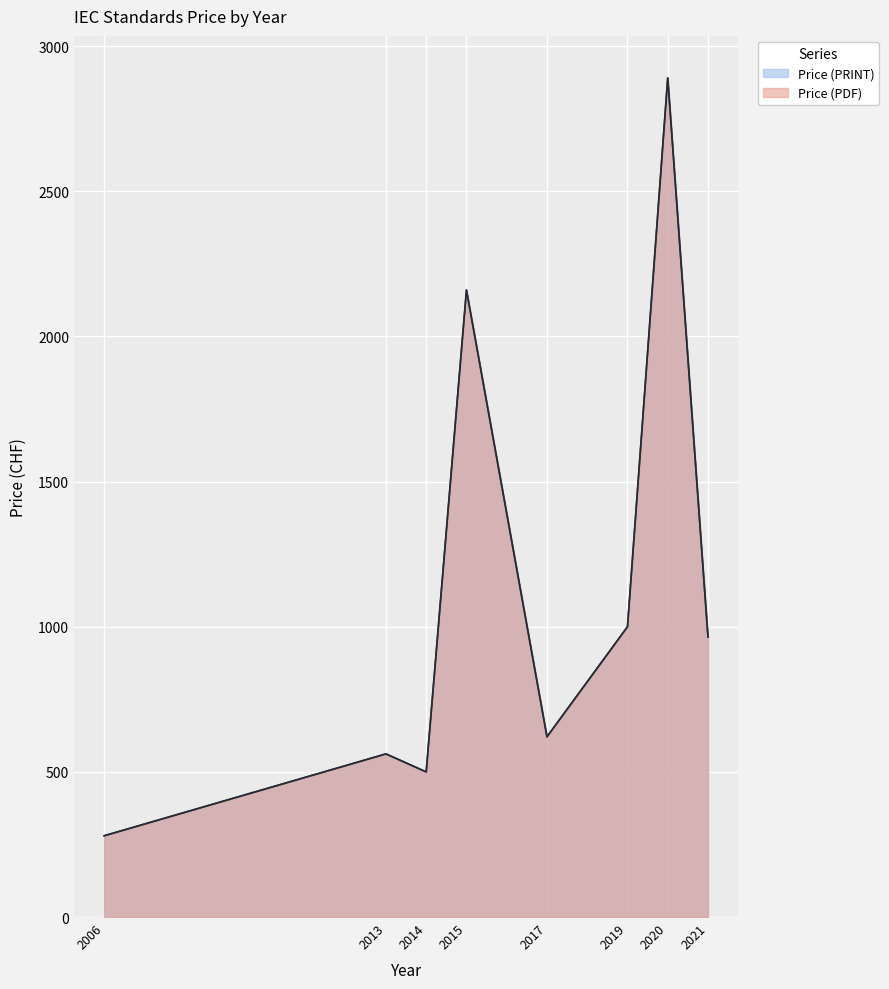

Rank the series at 2019 from lowest to highest value.

Price (PDF), Price (PRINT)